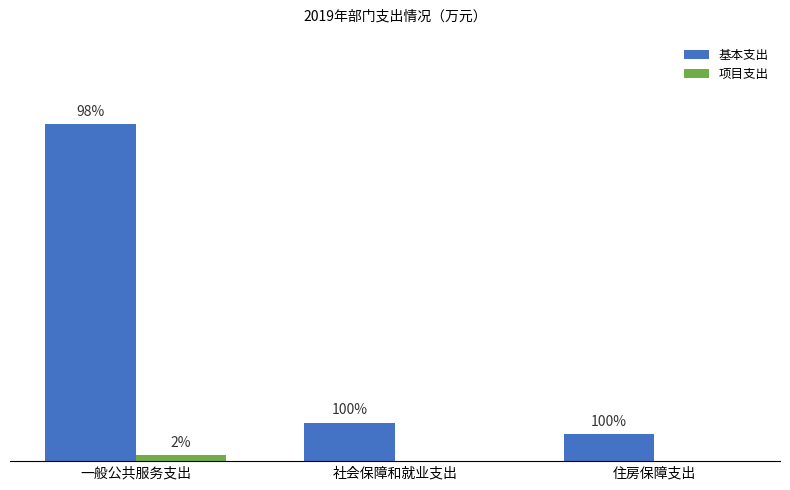

Are the bars grouped side by side (vs. stacked)?

Yes